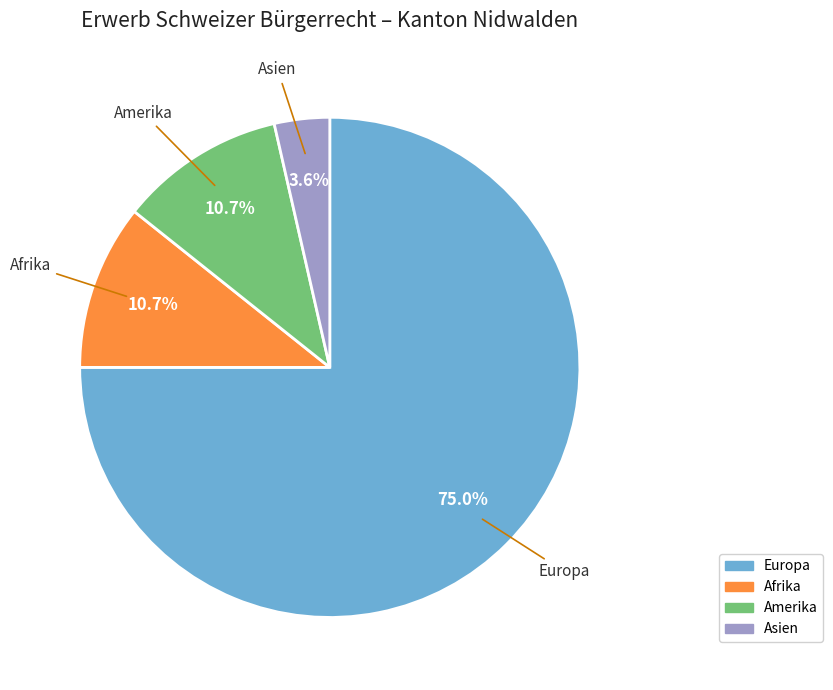

Does any single category account for the majority?

Yes